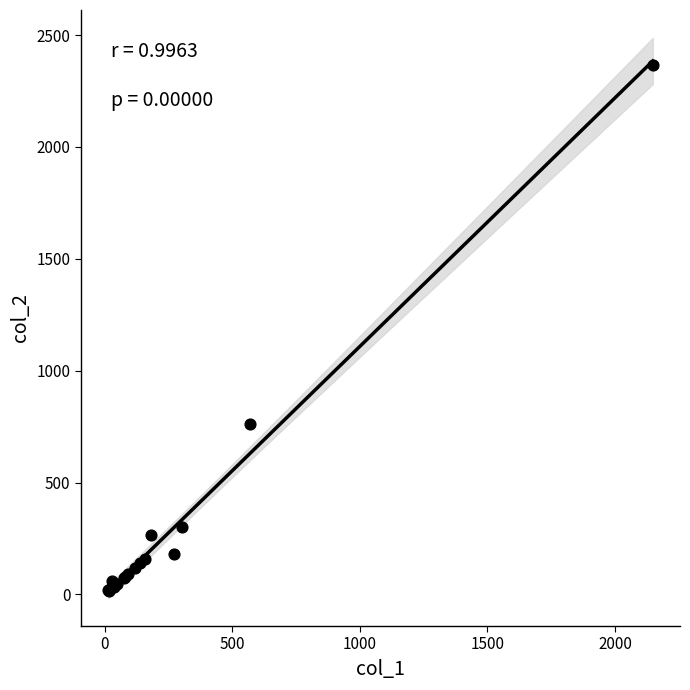

What Y value in the scatter plot is closest to 1191?

760.0